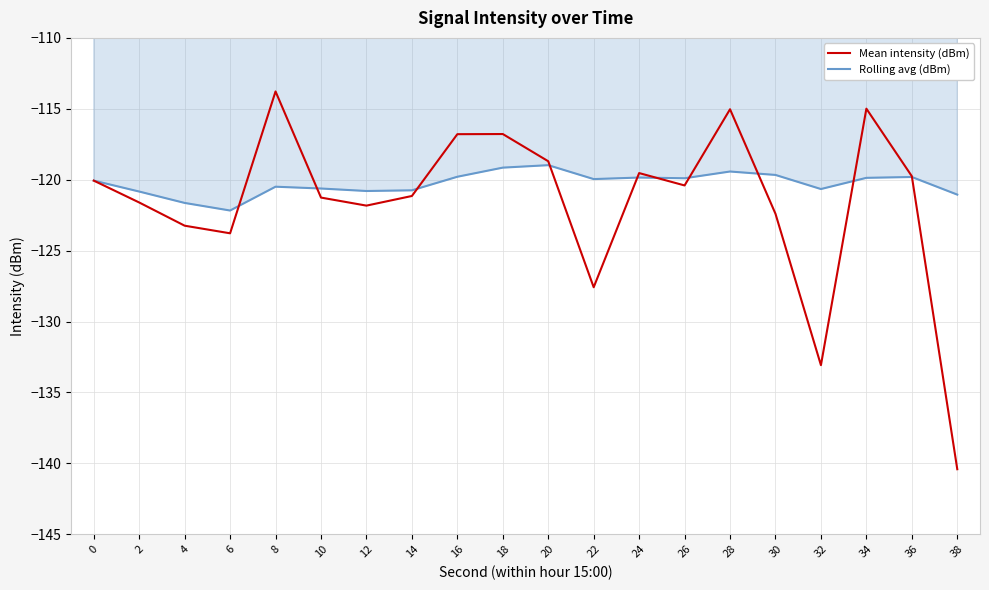

Is it true that Rolling avg (dBm) equals -122.2 at 6?

True